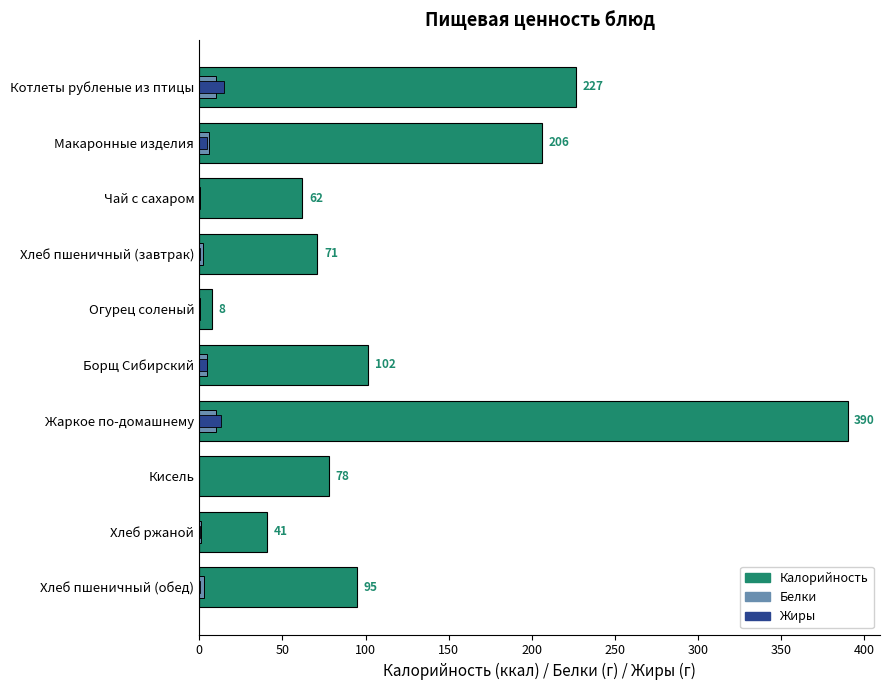

Which series has the largest total across all categories?

Калорийность